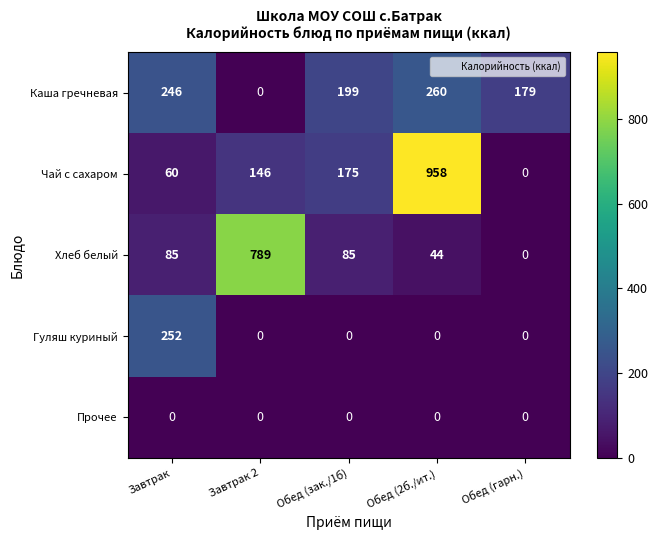

At how many categories does at least one series exceed 63?

5